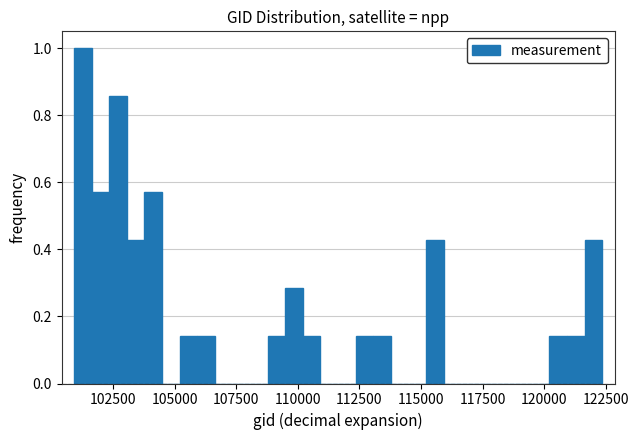

Around what value on the x-axis is the tallest bar? Give the approximate position of its centre, as read against the axis.

101500